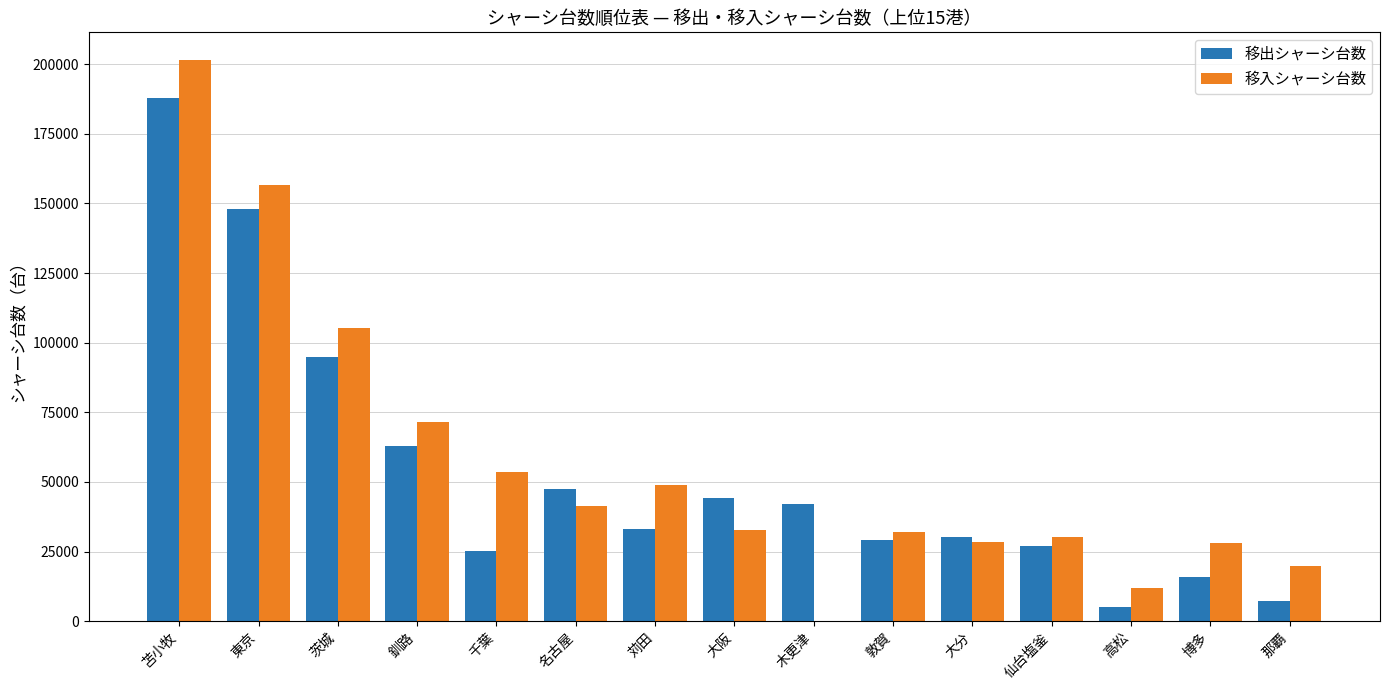

The value of 移入シャーシ台数 at 名古屋 is 41191. True or false?

True